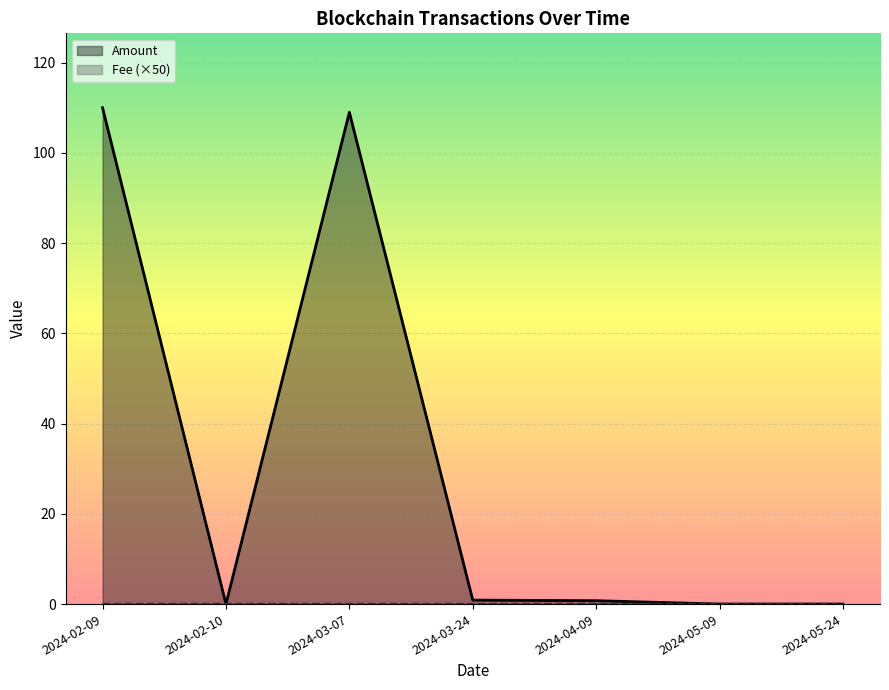

Which series has the largest total across all categories?

Amount